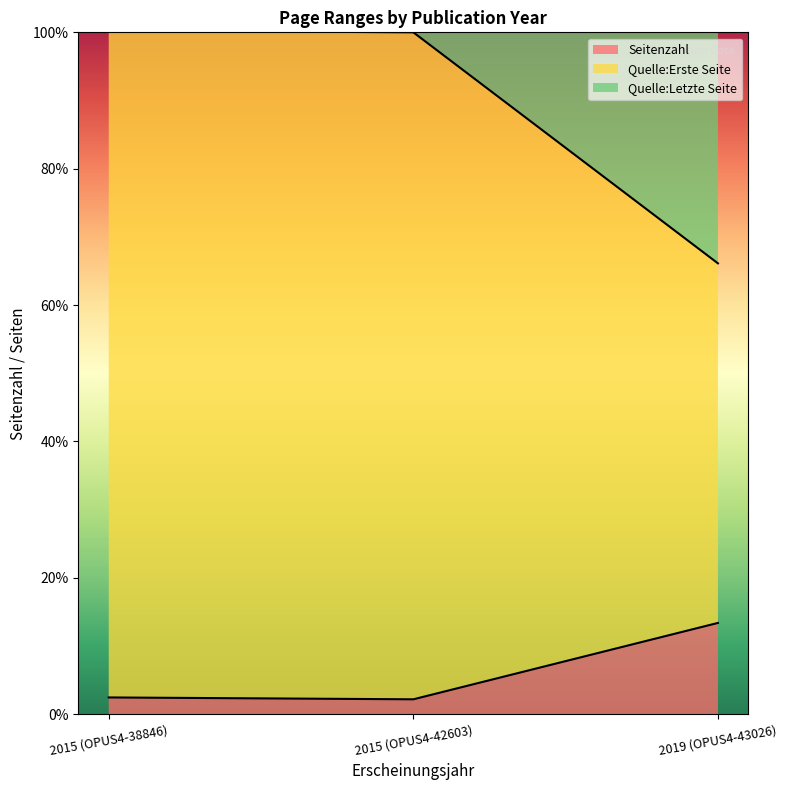

What is the minimum value for Seitenzahl?

2.2